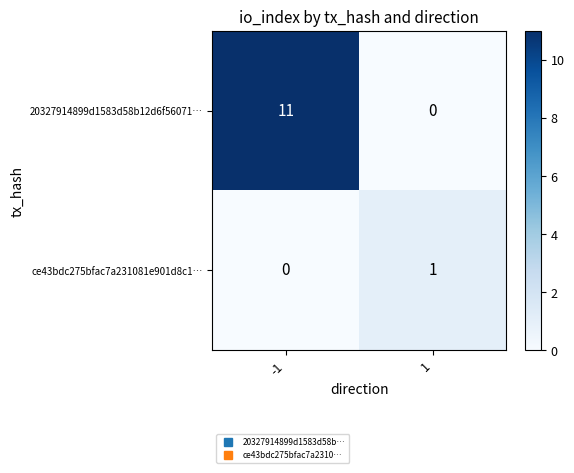

What is the difference between the maximum and minimum values in the 20327914899d1583d58b12d6f56071… series?

11